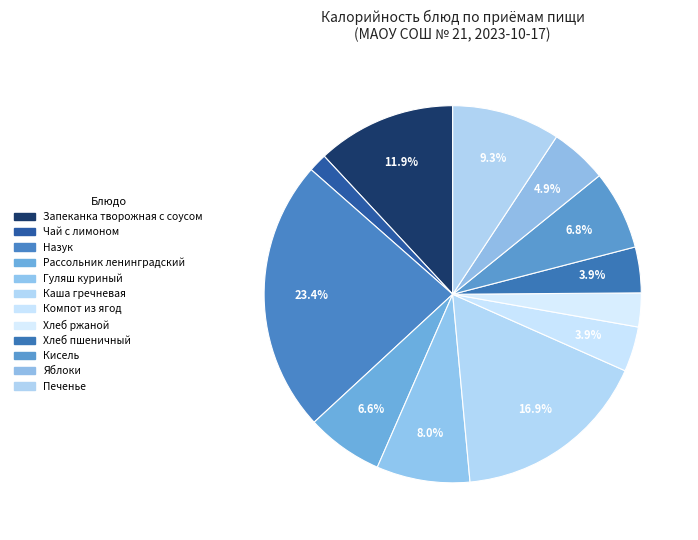

Count the number of slices in the pie.

12